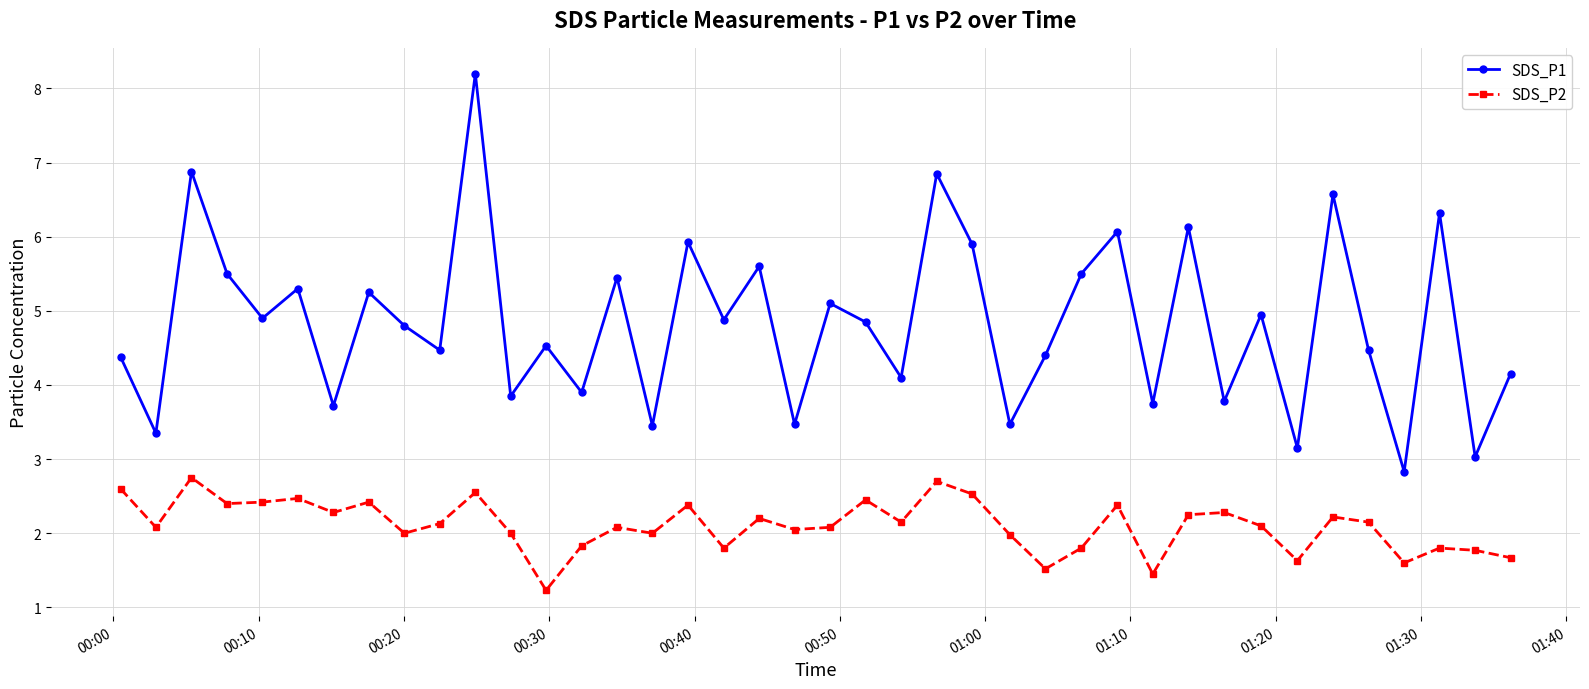

What is the value of the SDS_P1 point at the 28th from the left?

5.5